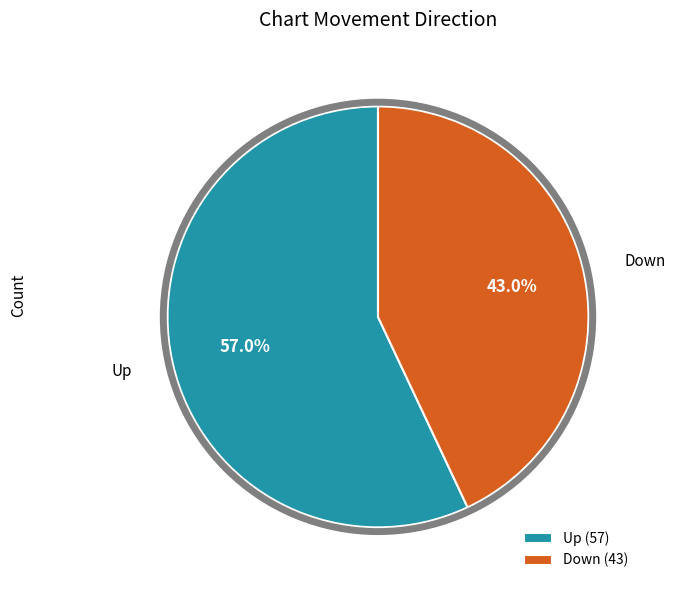

What percentage is NOT represented by Down (43)?

57.0%